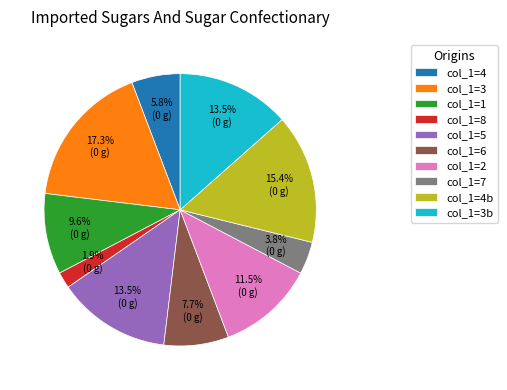

Which has a higher value, col_1=2 or col_1=6?

col_1=2